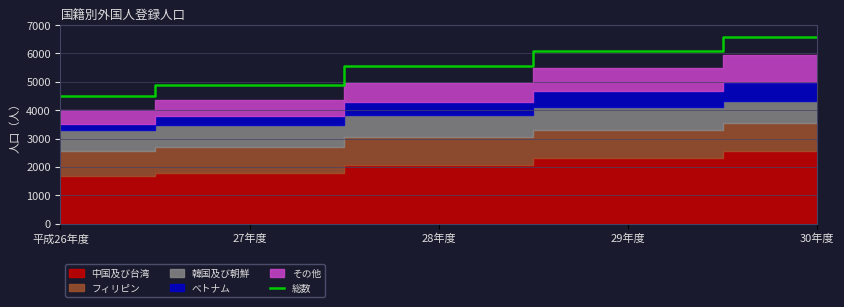

Approximately how many times larger is the value at 27年度 compared to 28年度?

0.9